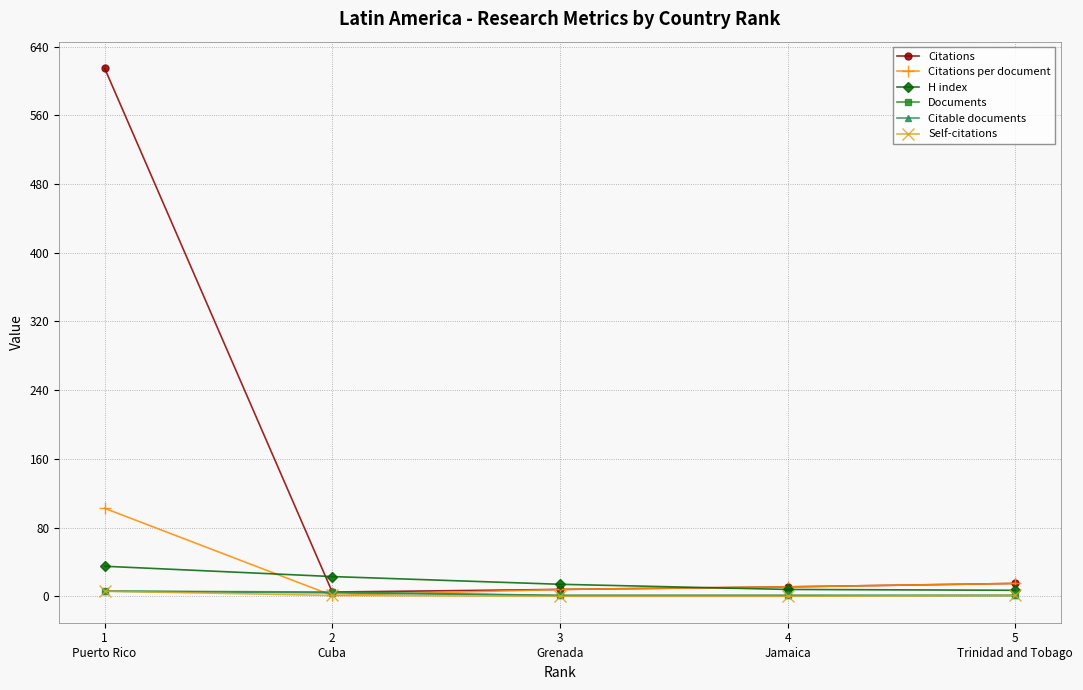

Which series has the largest range (max minus min)?

Citations